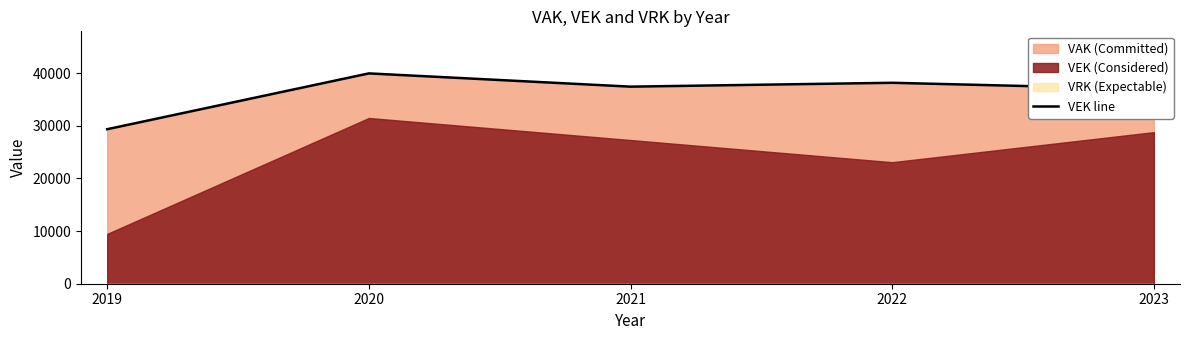

How many lines are shown in the chart?

1